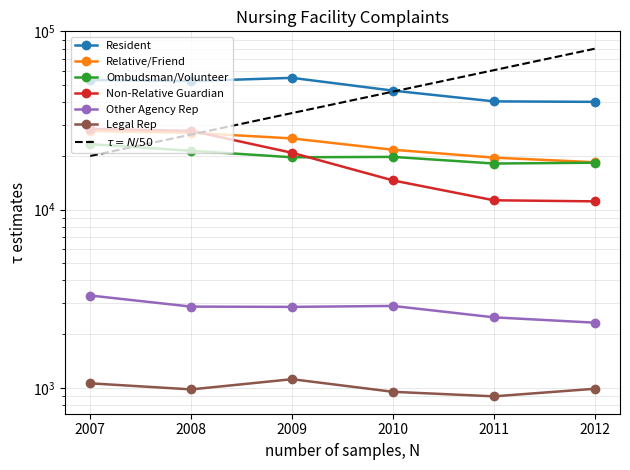

At which category is the sum across all series the highest?

2007